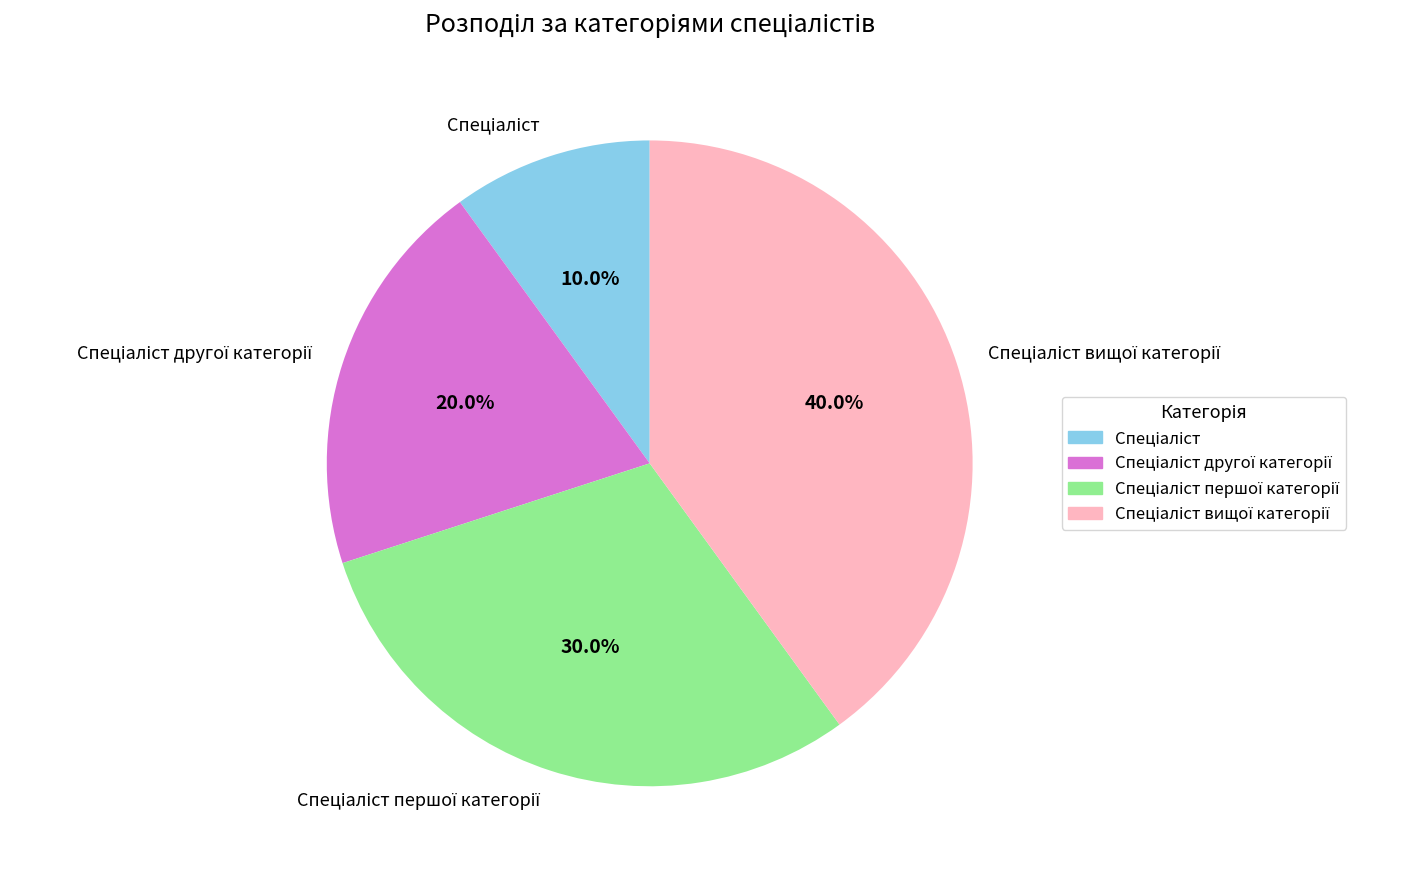

Is there any slice that represents more than half of the pie?

No